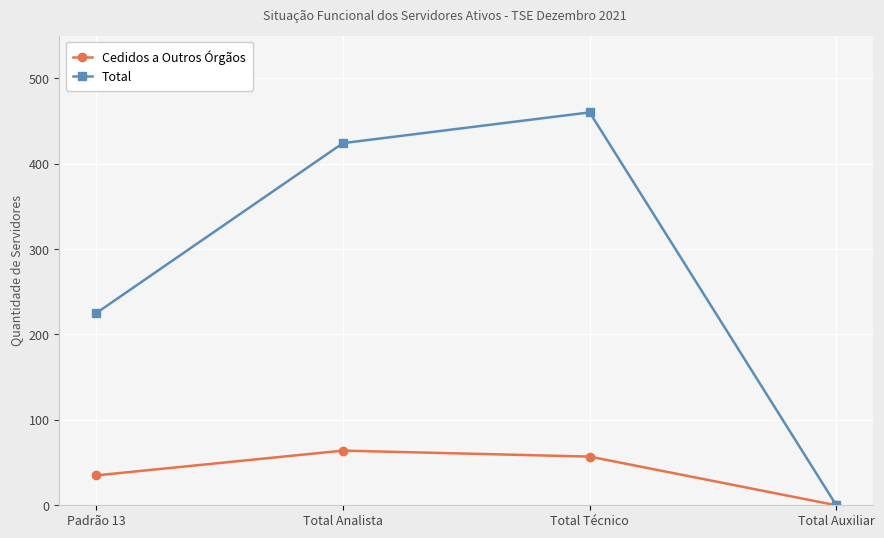

At which label does Total reach its peak?

Total Técnico